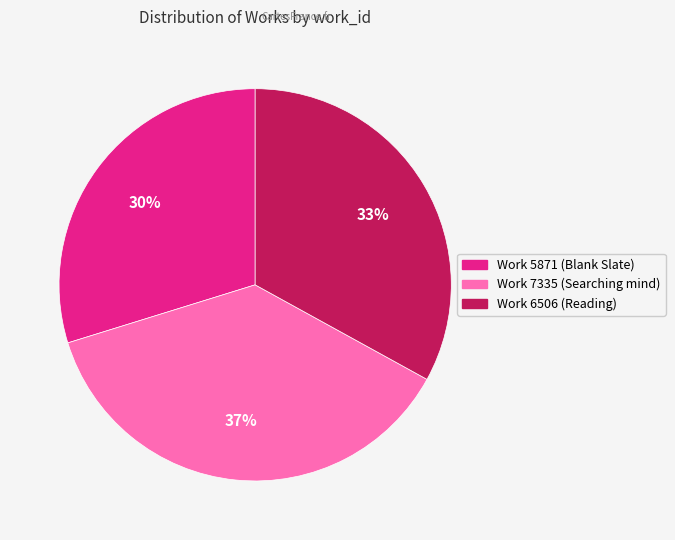

What is the ratio of the value at Work 6506 (Reading) to the value at Work 7335 (Searching mind)?

0.9